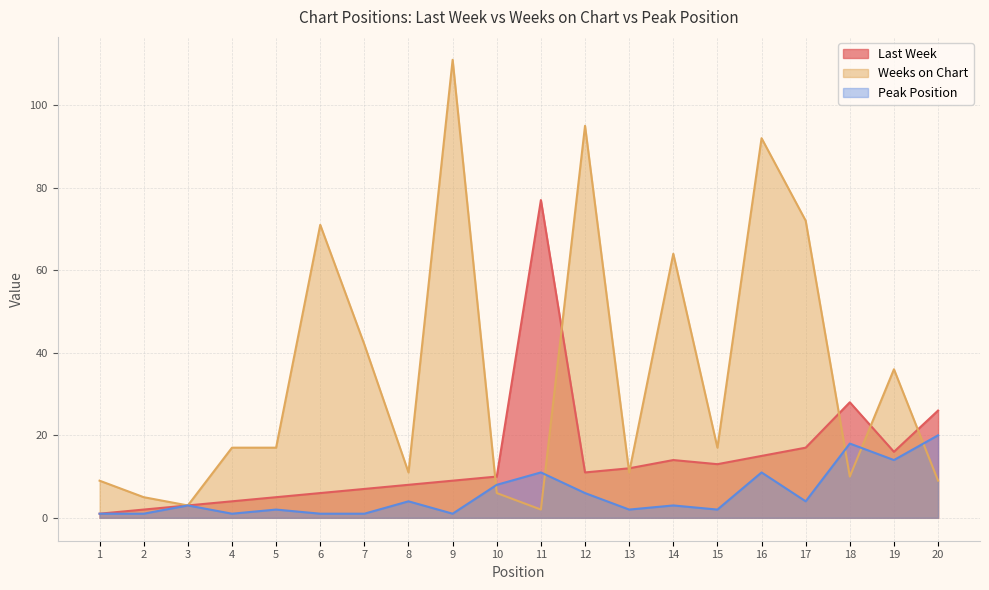

Rank the series by their average value, from highest to lowest.

Weeks on Chart, Last Week, Peak Position